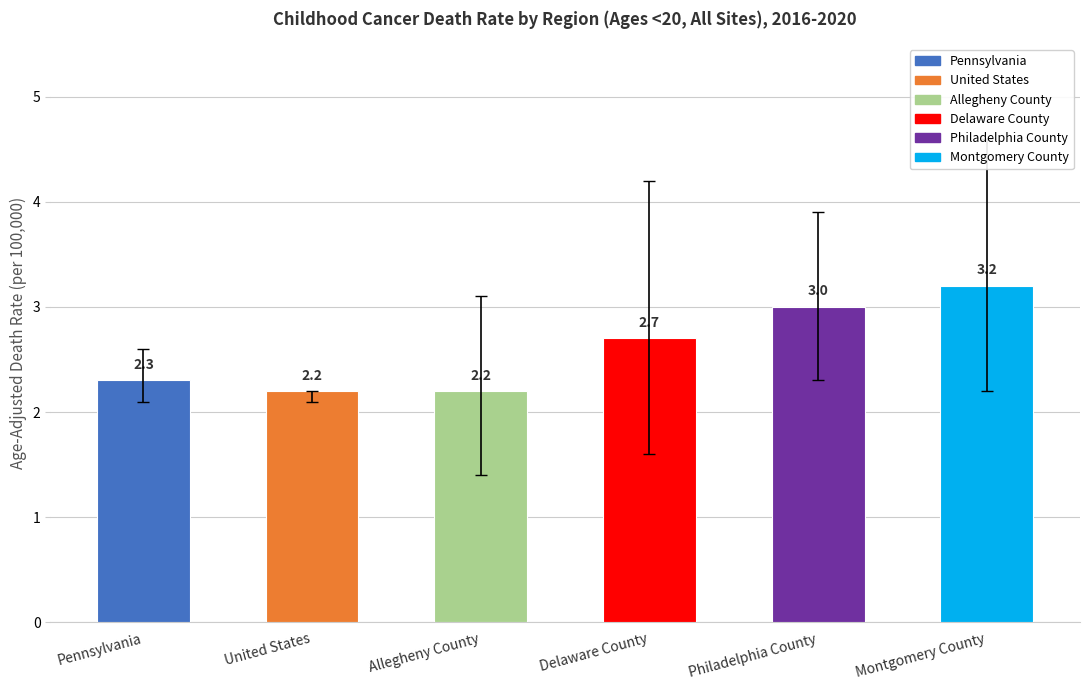

Is it true that the value at Montgomery County is 3.2?

True